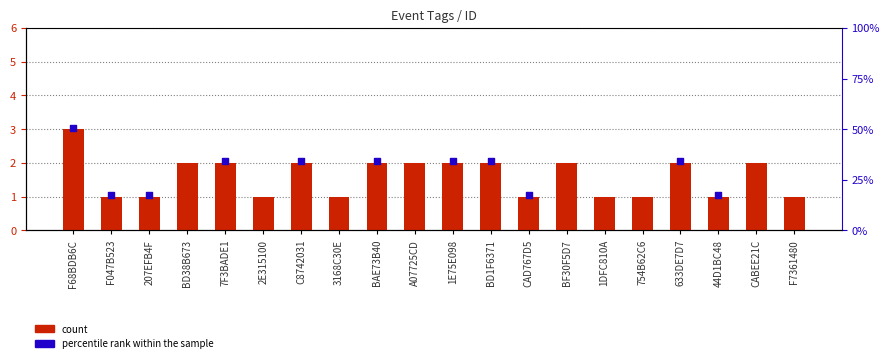

Which series has the widest spread of Y values?

count